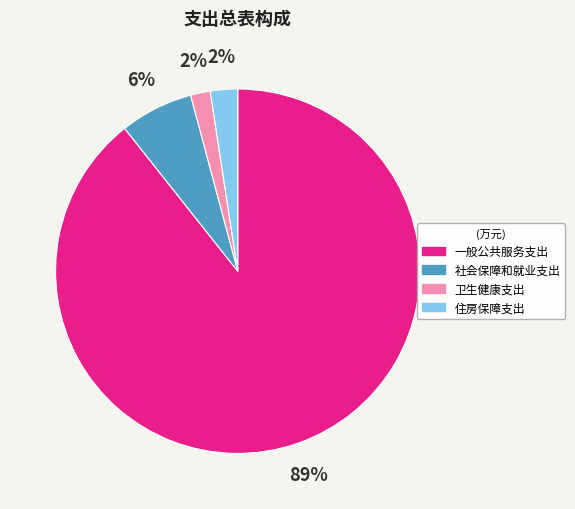

To the nearest percent, what is the average slice percentage?

25%